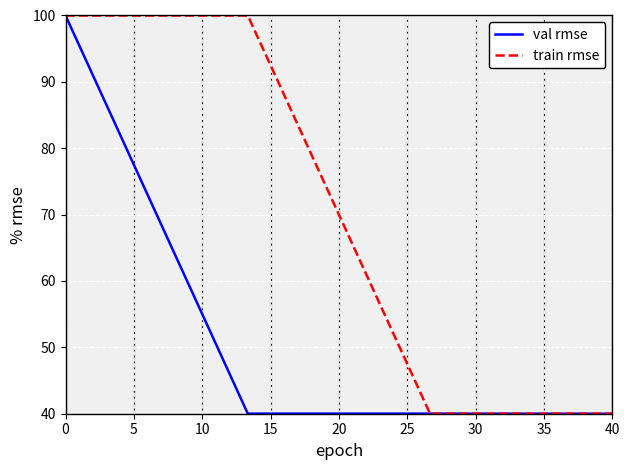

Which series has the largest total across all categories?

train rmse